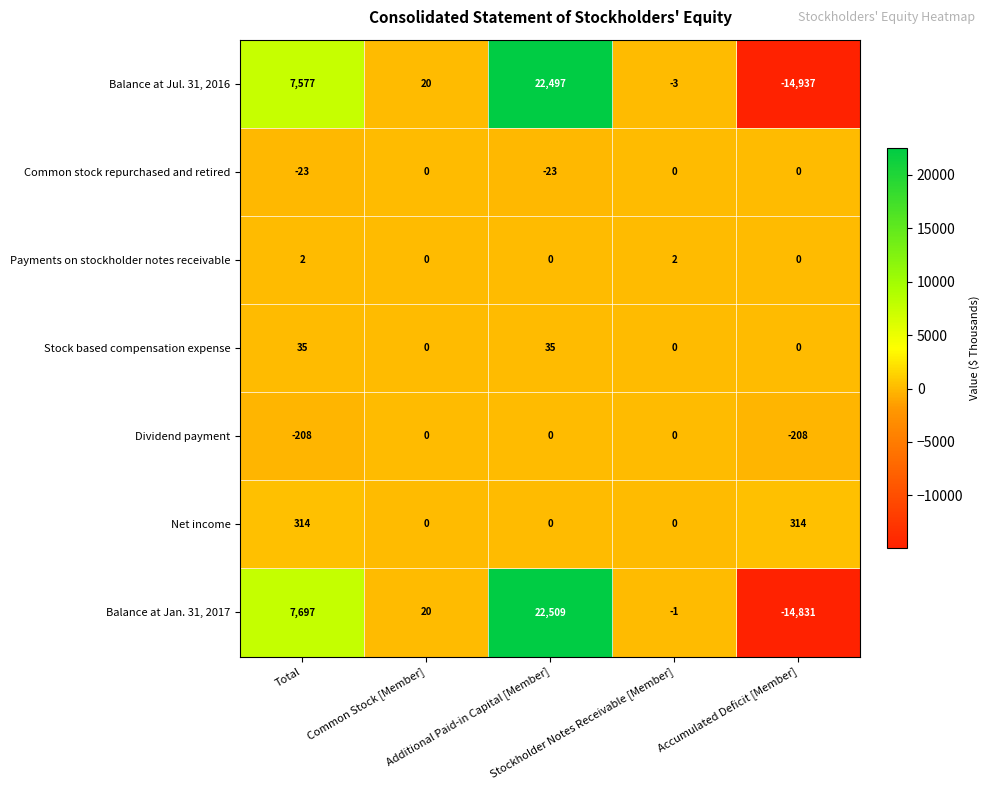

What is the sum of all Common stock repurchased and retired values?

-46